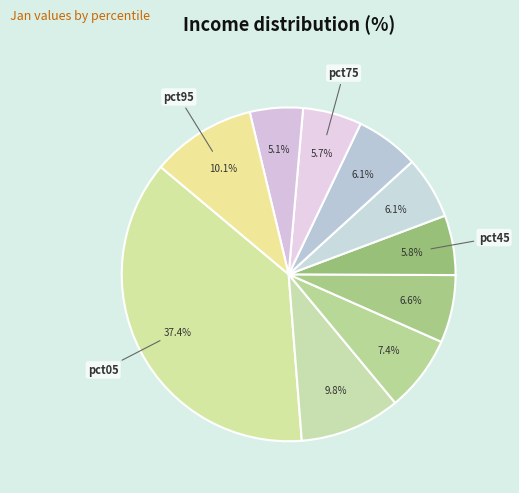

Count the number of slices in the pie.

10